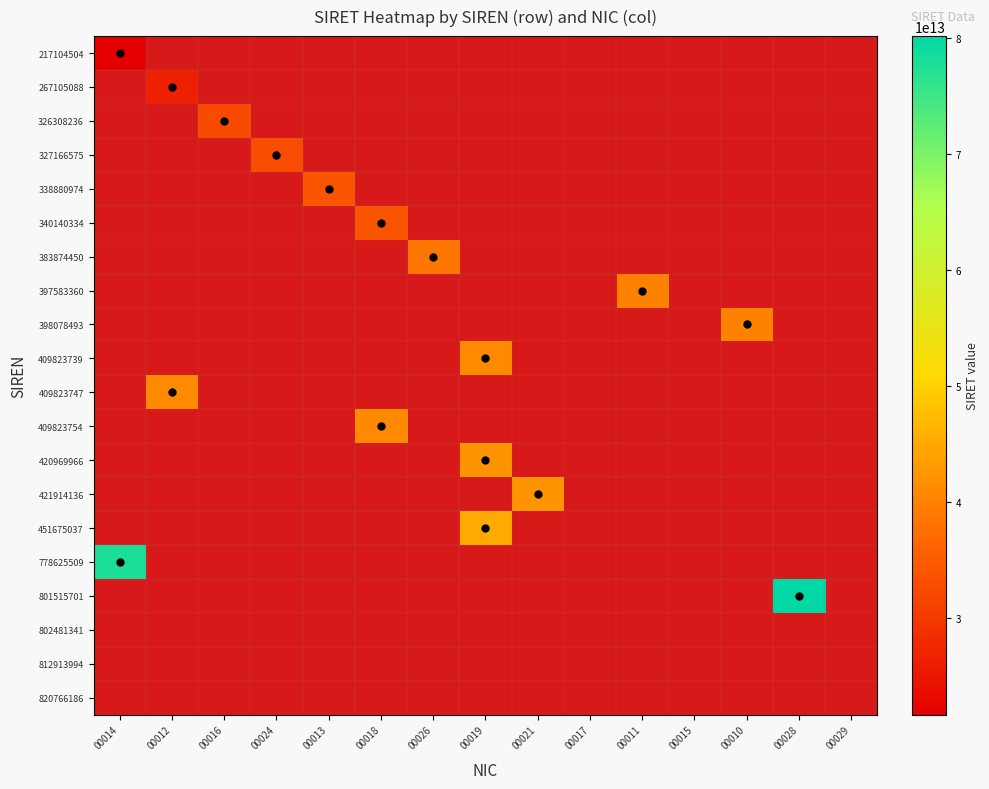

How many series are shown in this chart?

20